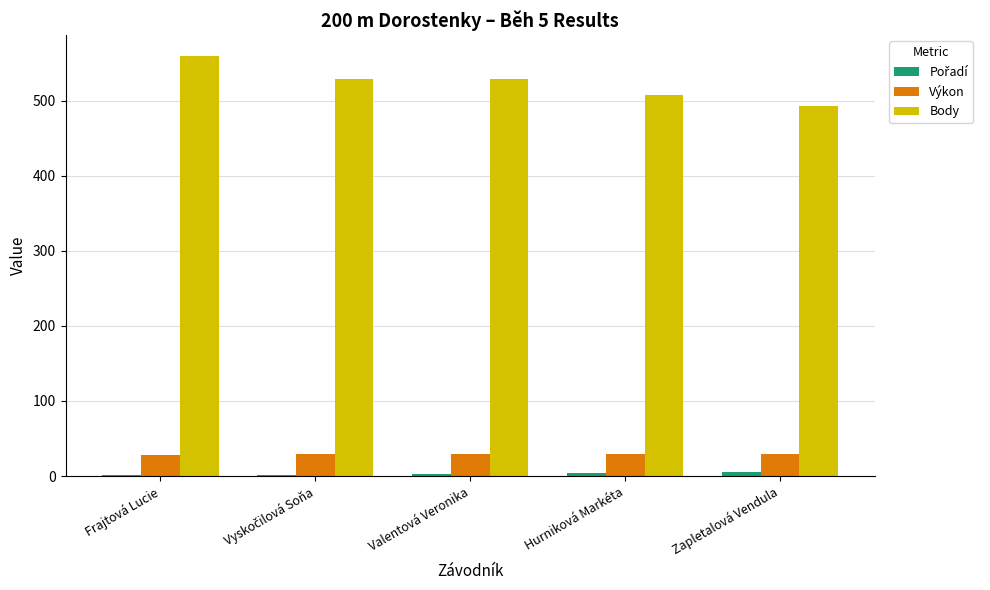

Is the value of Výkon at Valentová Veronika greater than the value of Body at Hurniková Markéta?

No